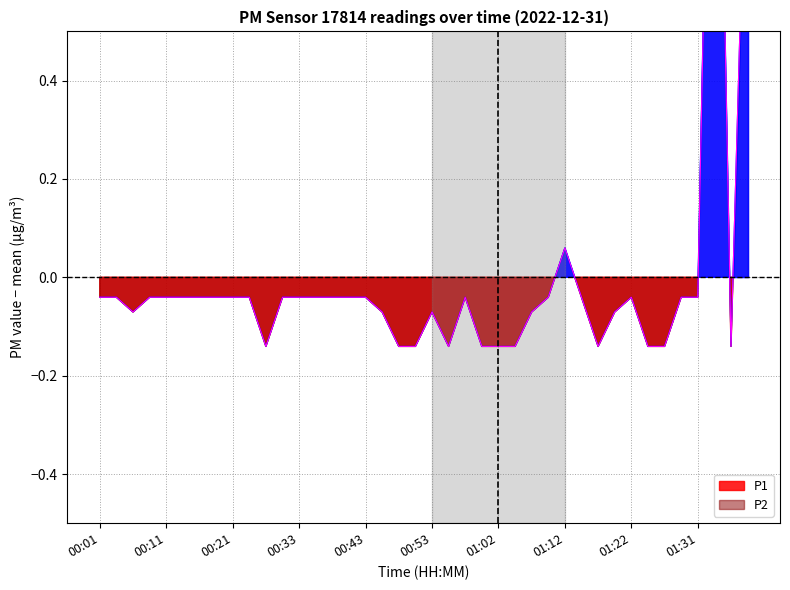

How many values in P1 are below zero?

37